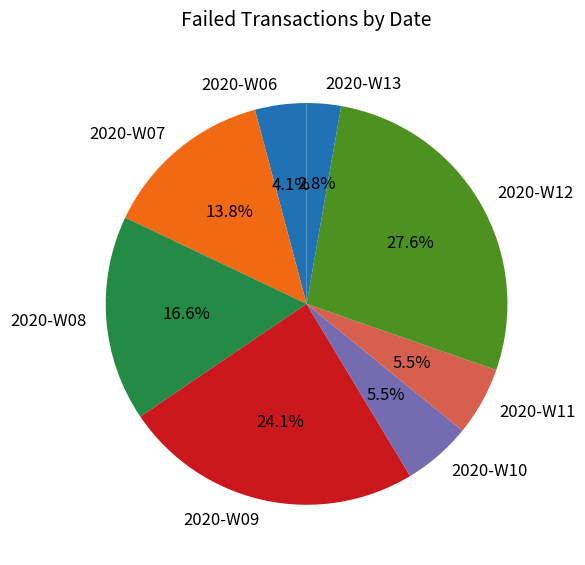

What portion of the pie excludes 2020-W12?

72.4%